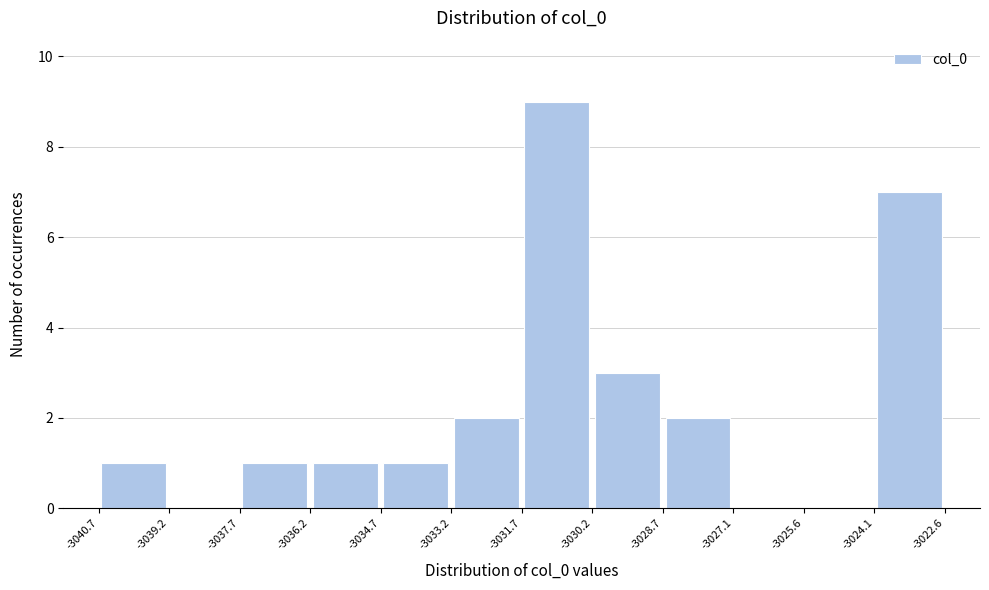

Over which range of the x-axis is the bar tallest?

-3031.7 to -3030.2